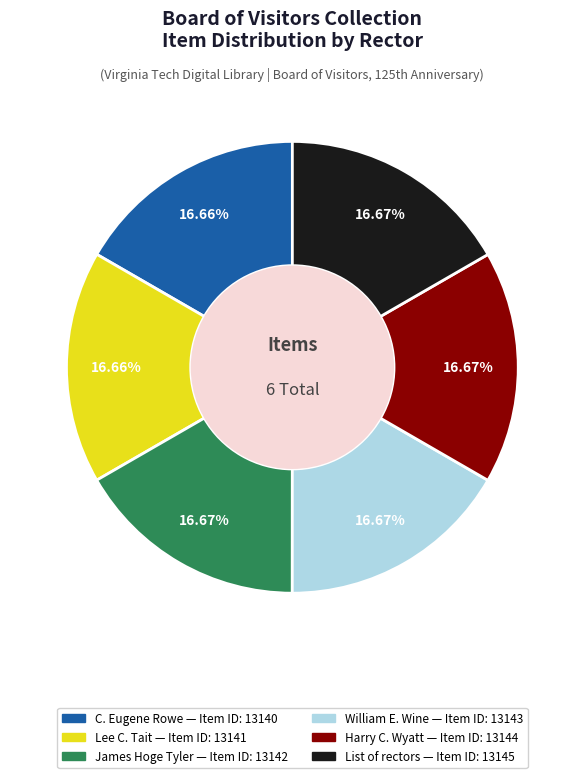

What percentage is NOT represented by C. Eugene Rowe?

83.3%